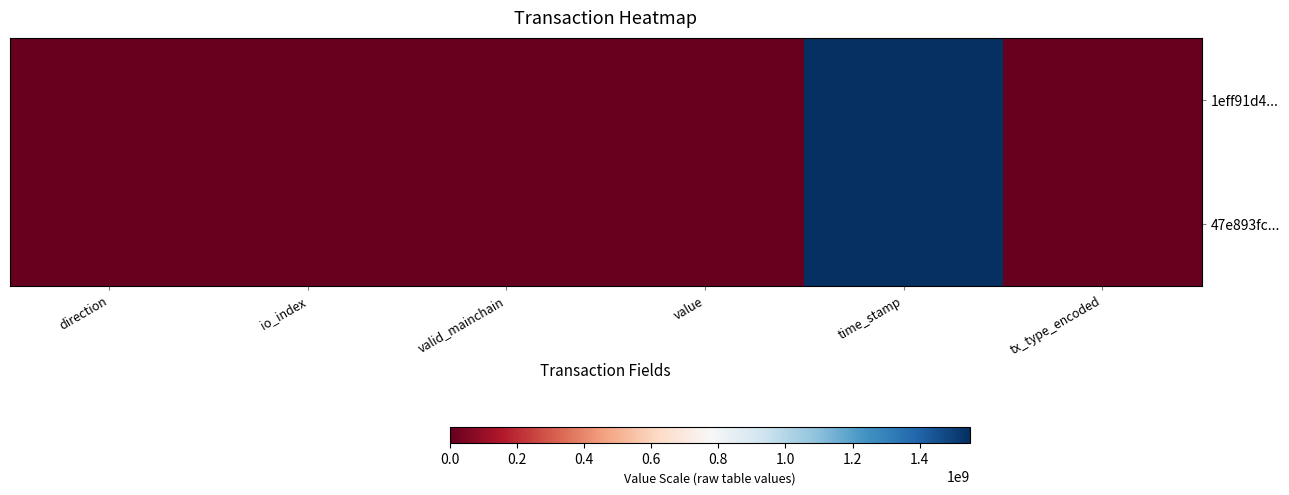

What is the minimum value shown in the chart?

-1.0